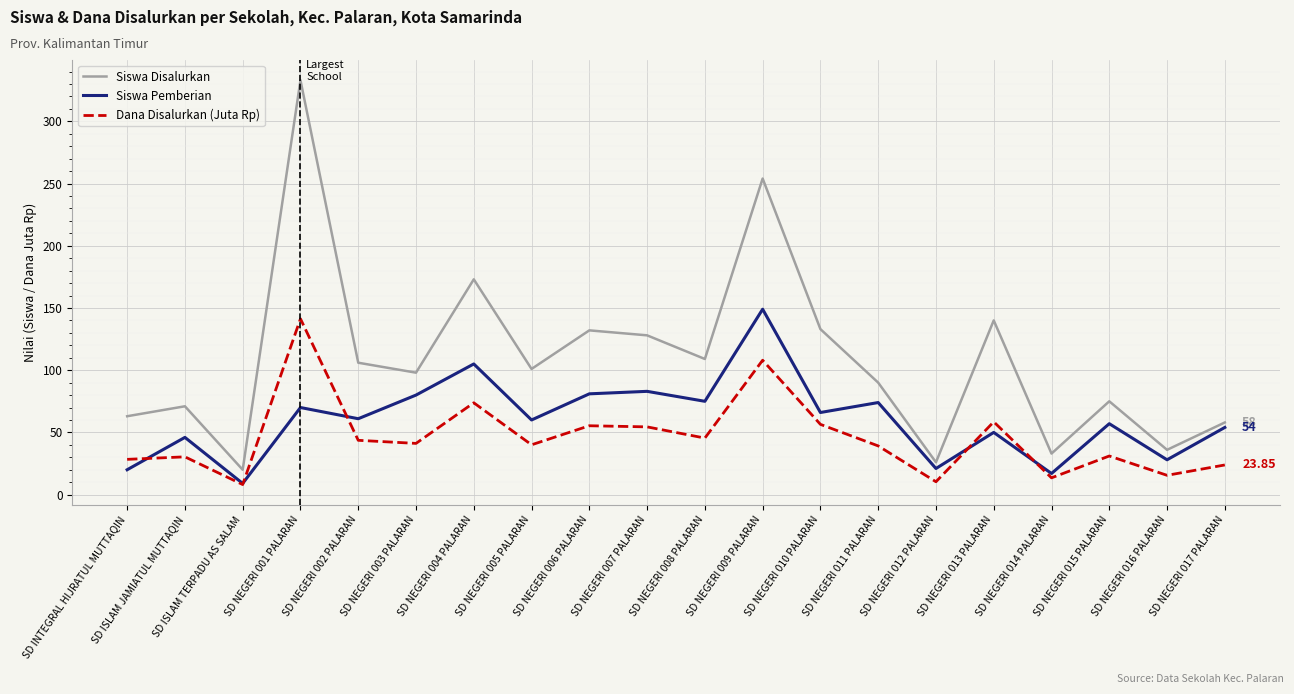

Where does the Siswa Disalurkan series first go above 101?

SD NEGERI 001 PALARAN